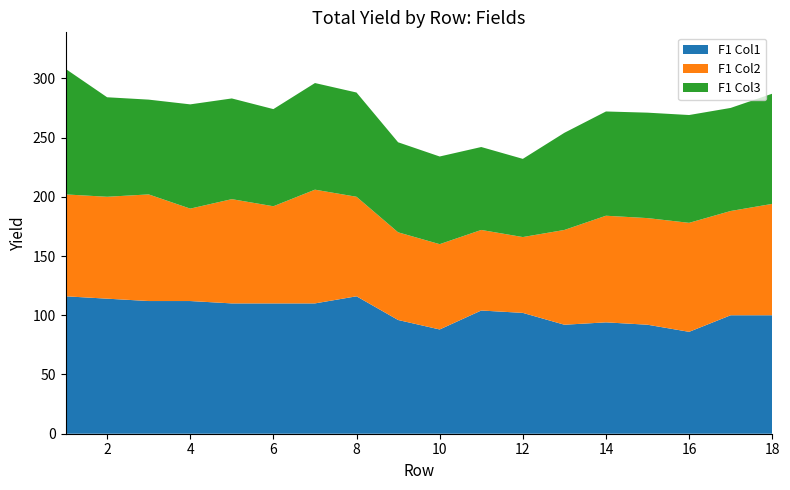

What is the minimum value for F1 Col1?

86